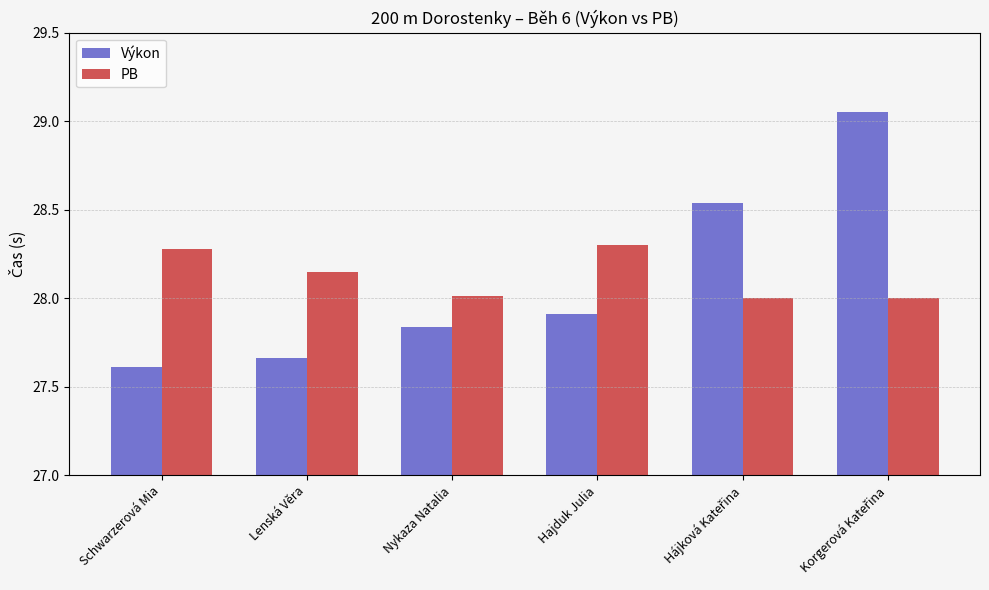

Is the value of Výkon at Lenská Věra greater than the value of PB at Lenská Věra?

No